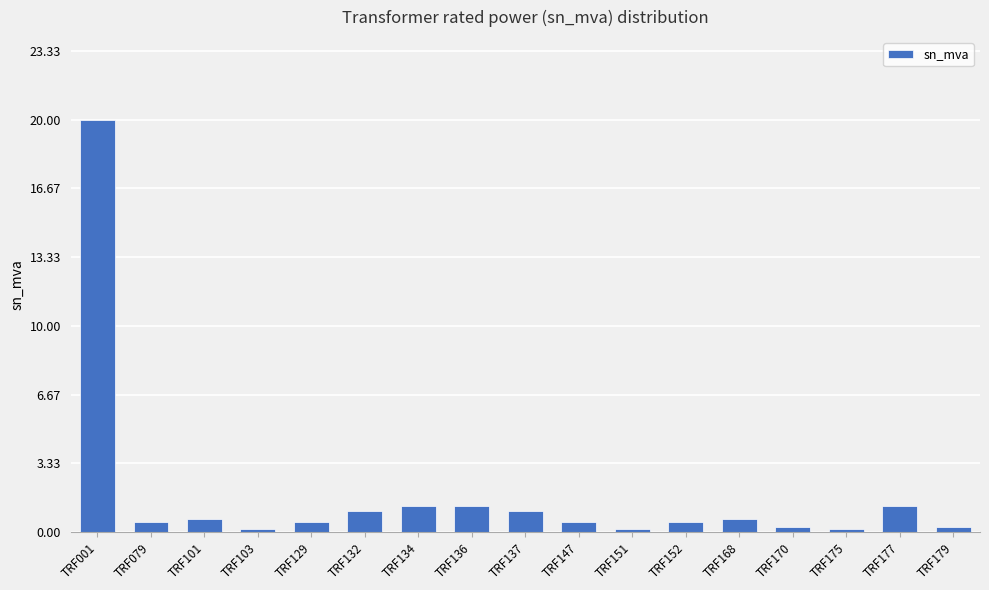

What is the value of the 12th bar from the left?

0.5